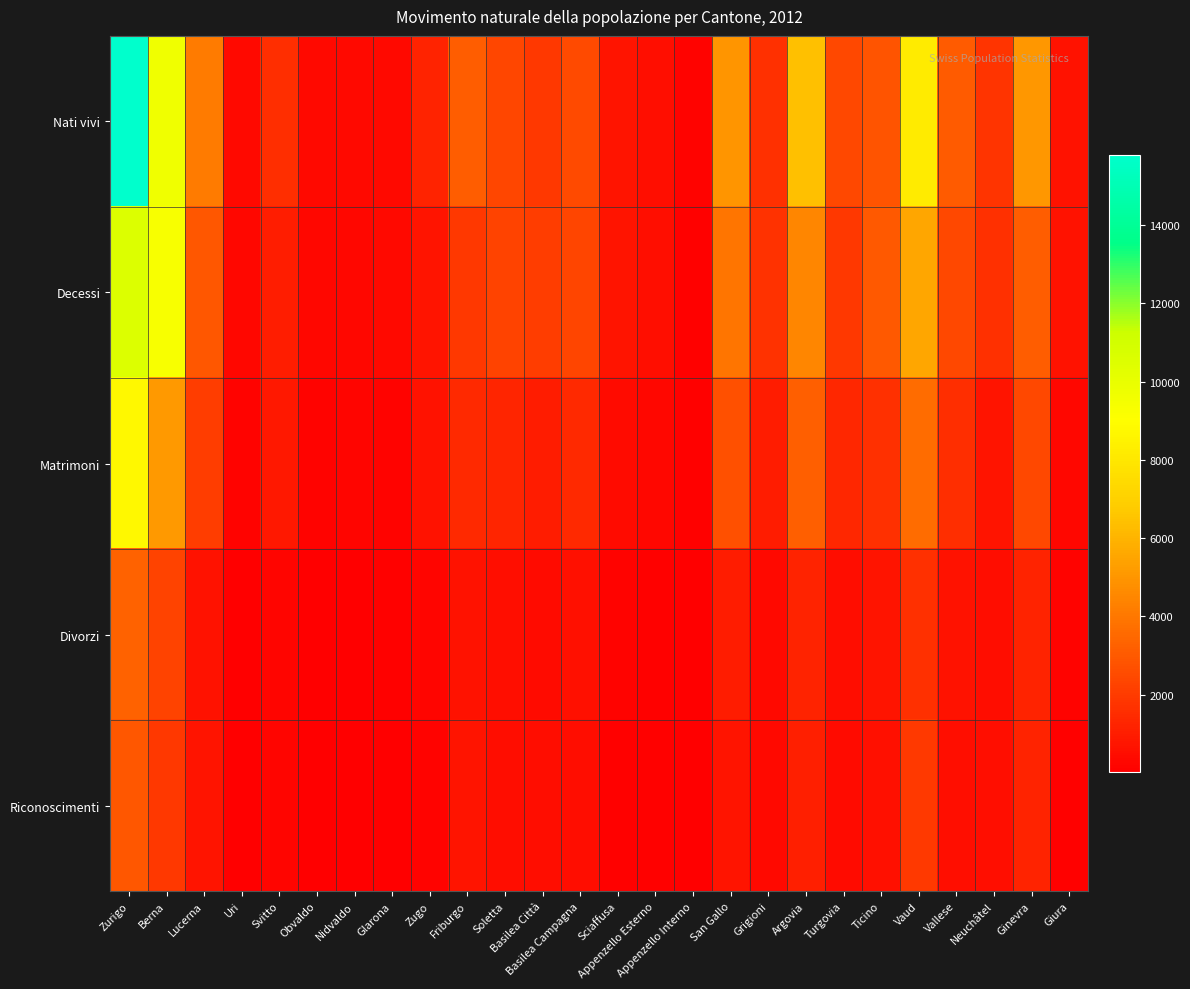

List the series in order of their peak value, highest first.

Nati vivi, Decessi, Matrimoni, Divorzi, Riconoscimenti